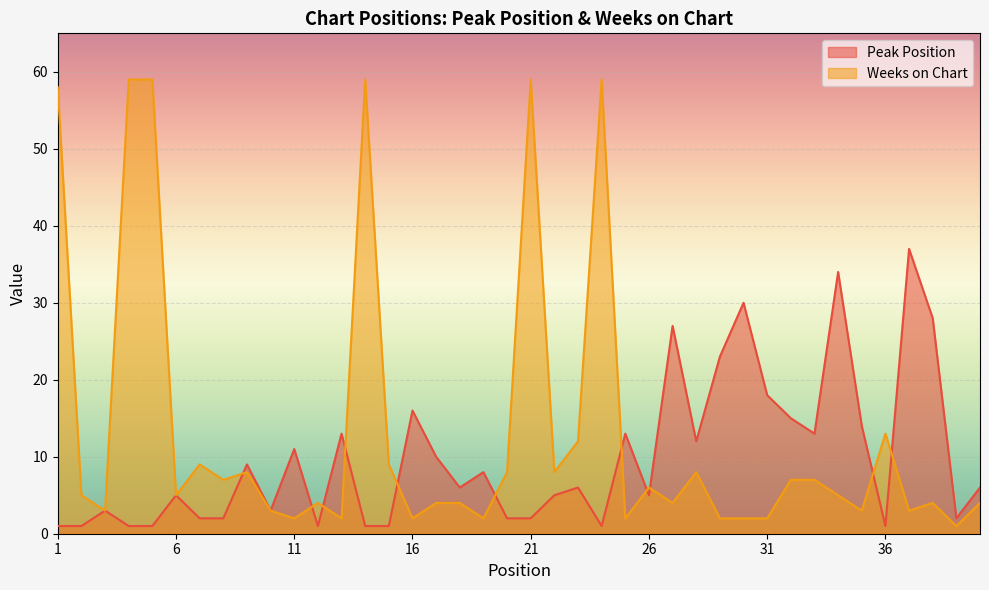

What is the difference between the maximum and minimum values in the Peak Position series?

36